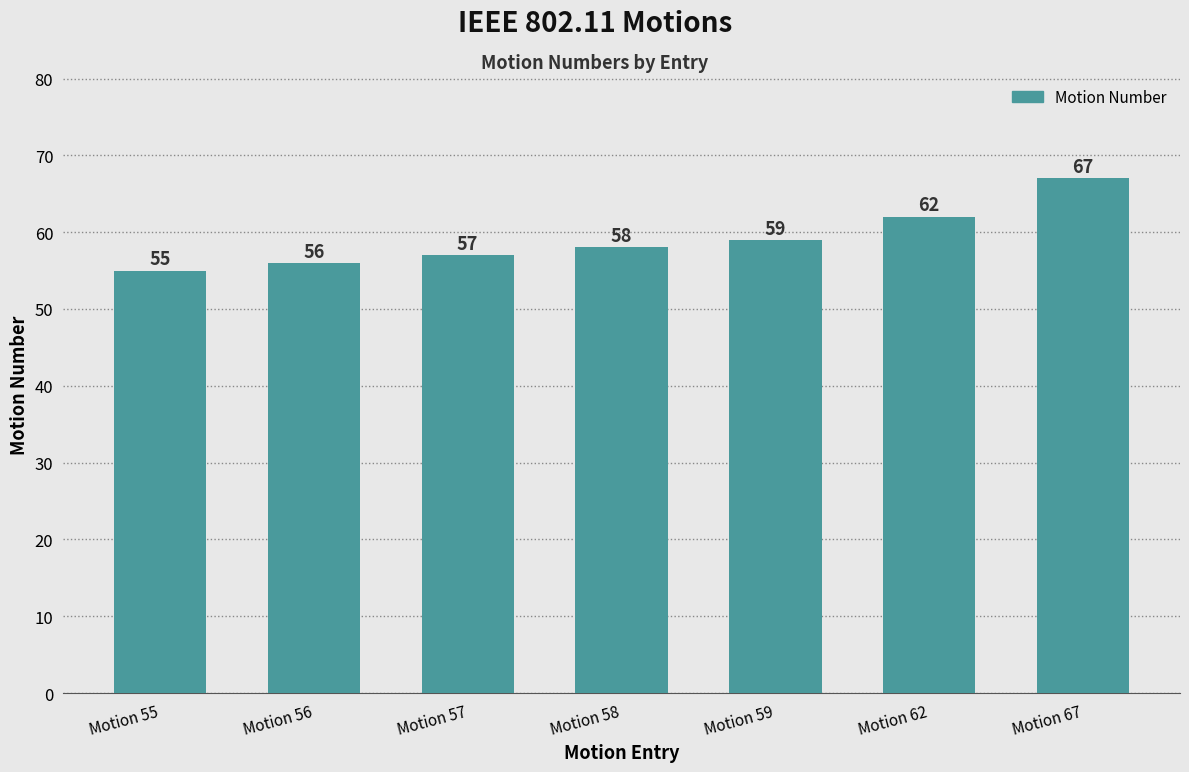

What is the minimum value shown in the chart?

55